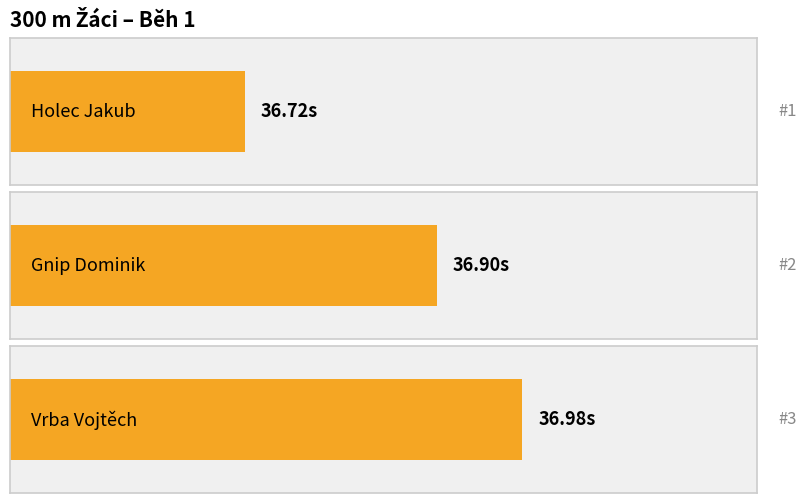

How many bars are there in total?

3